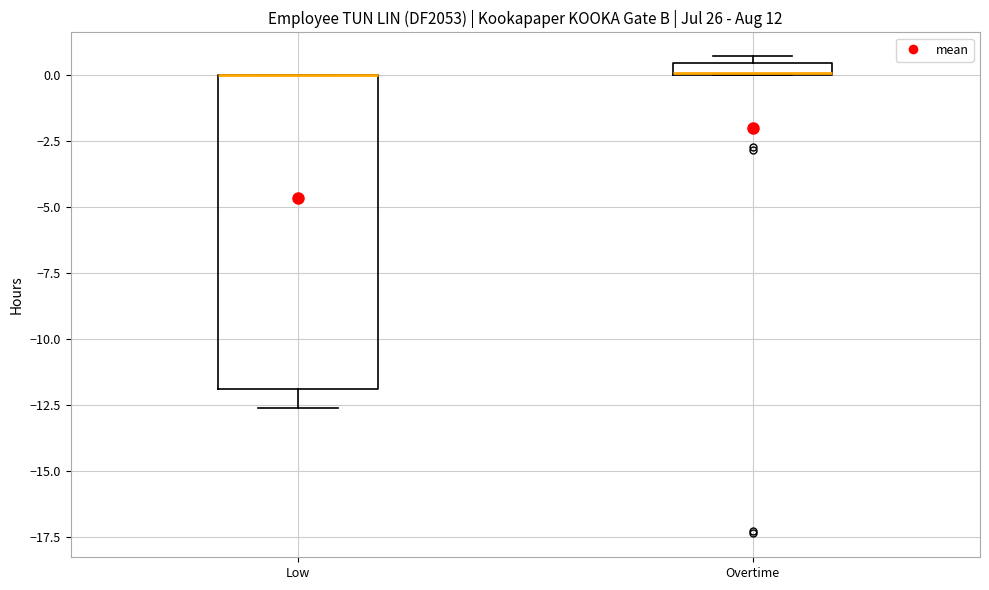

Comparing the boxes themselves (not the whiskers), which one is the tallest?

Low